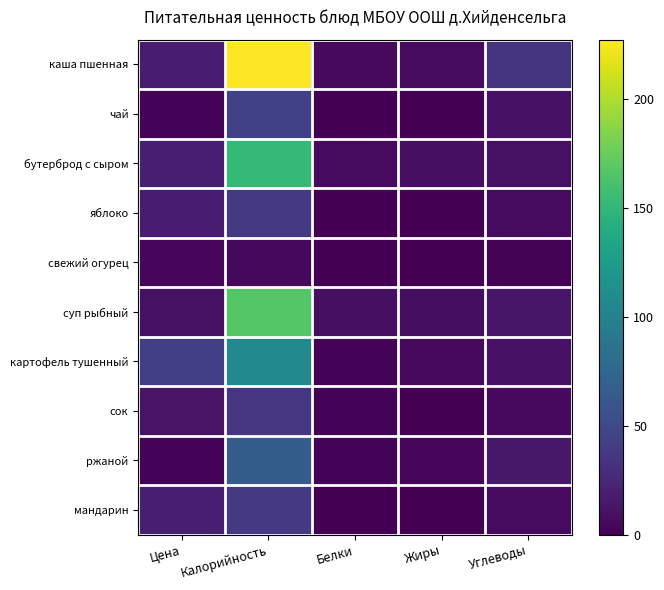

Between Жиры and Углеводы, which series saw the biggest shift?

каша пшенная